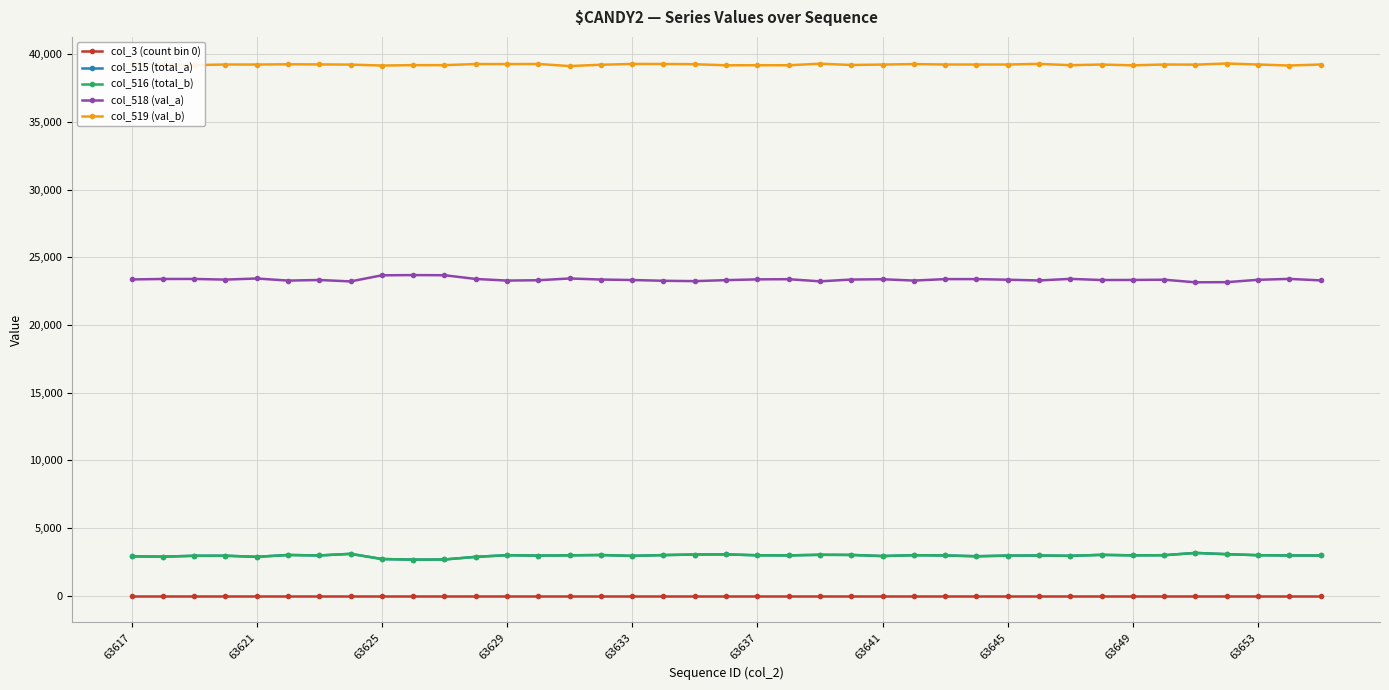

True or false: col_519 (val_b) and col_518 (val_a) intersect in this chart.

False